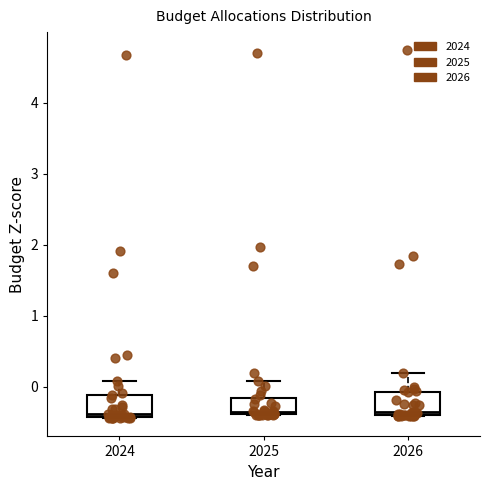

Where is the lower edge of the box at x = 2024 on the y-axis? The values are not printed on the chart, so give them approximately, as read against the axis.

-0.4